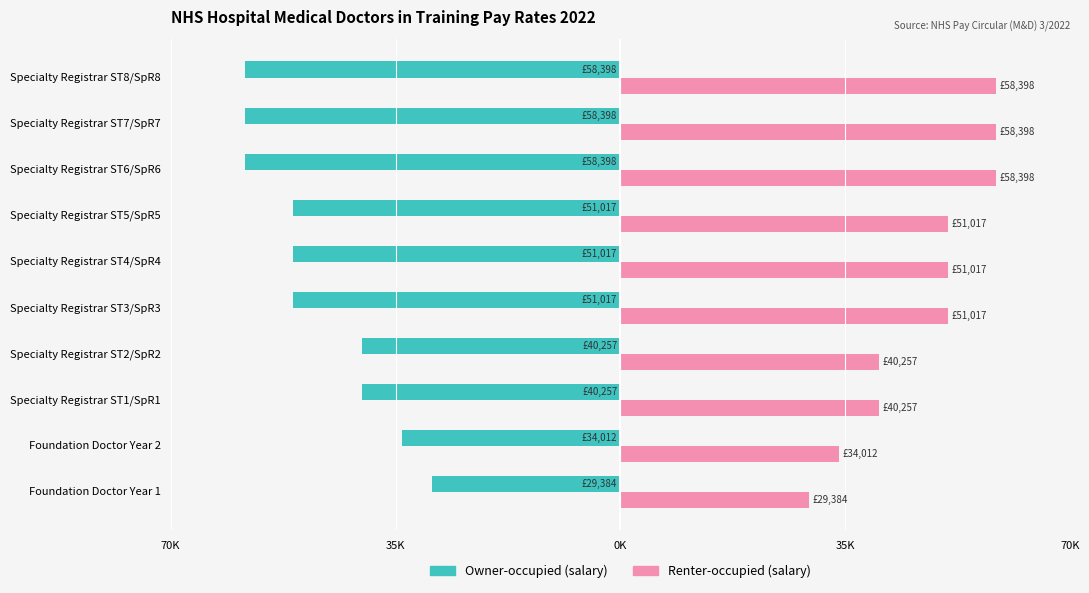

True or false: Renter-occupied has a value of 30711 at Specialty Registrar ST7/SpR7.

False